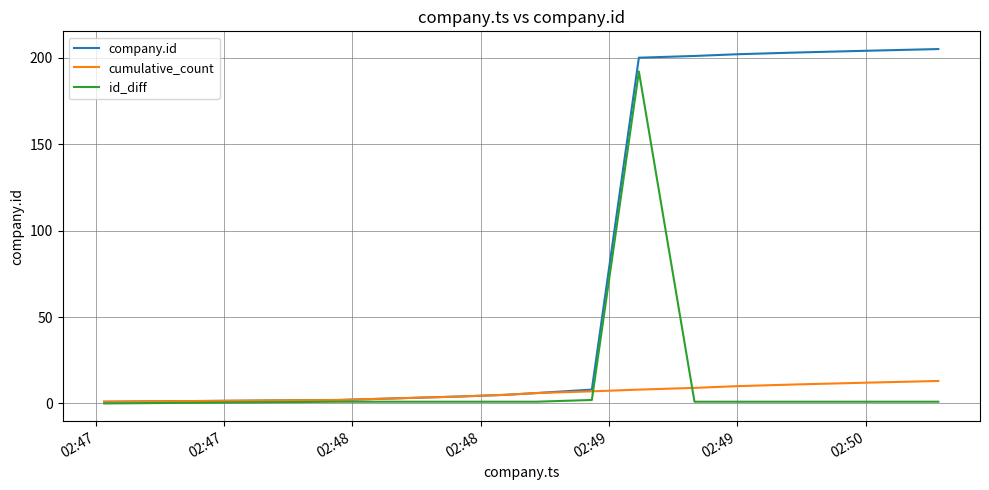

Which series has the largest total across all categories?

company.id